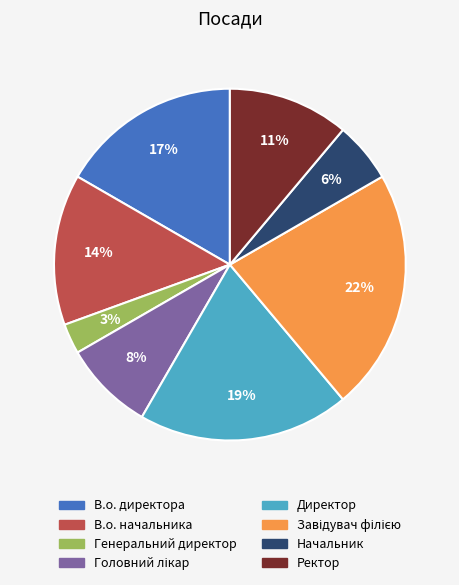

Is it true that Ректор is 11% of the pie?

True